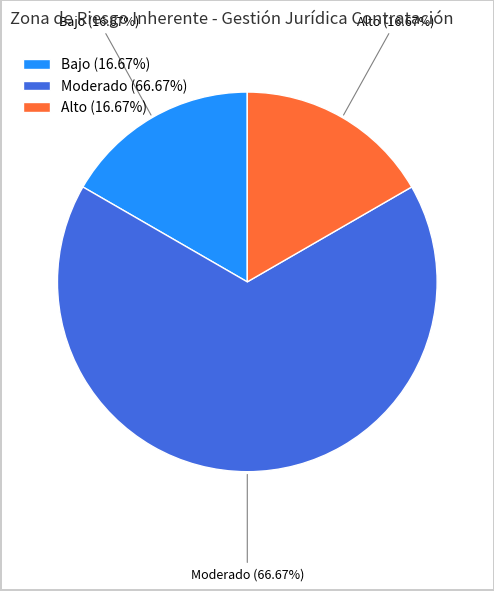

Does any single category account for the majority?

Yes